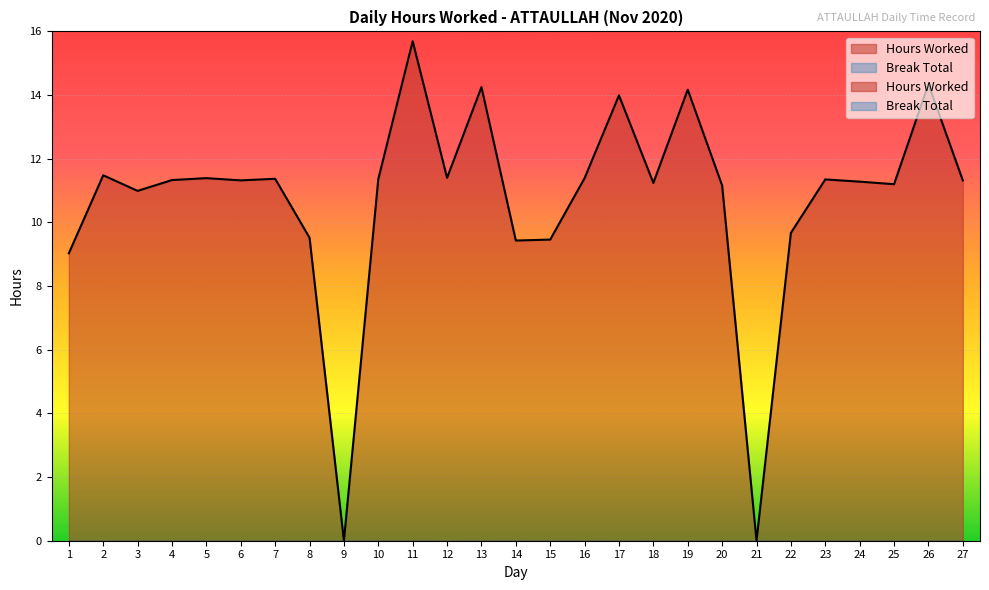

Reading left to right, extract all data points from this chart.

1=9.0	2=11.5	3=11.0	4=11.3	5=11.4	6=11.3	7=11.4	8=9.5	9=0.0	10=11.4	11=15.7	12=11.4	13=14.2	14=9.4	15=9.5	16=11.4	17=14.0	18=11.2	19=14.2	20=11.2	21=0.0	22=9.7	23=11.3	24=11.3	25=11.2	26=14.3	27=11.3